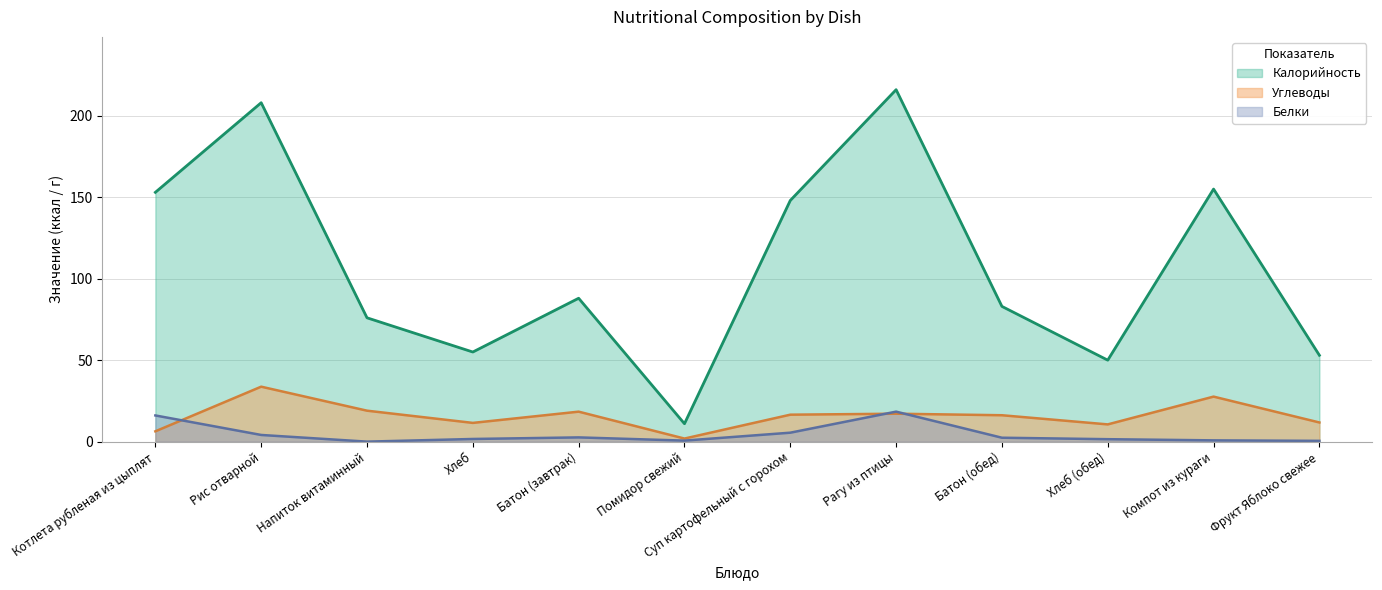

Is the value of Углеводы at Батон (обед) greater than the value of Белки at Котлета рубленая из цыплят?

Yes